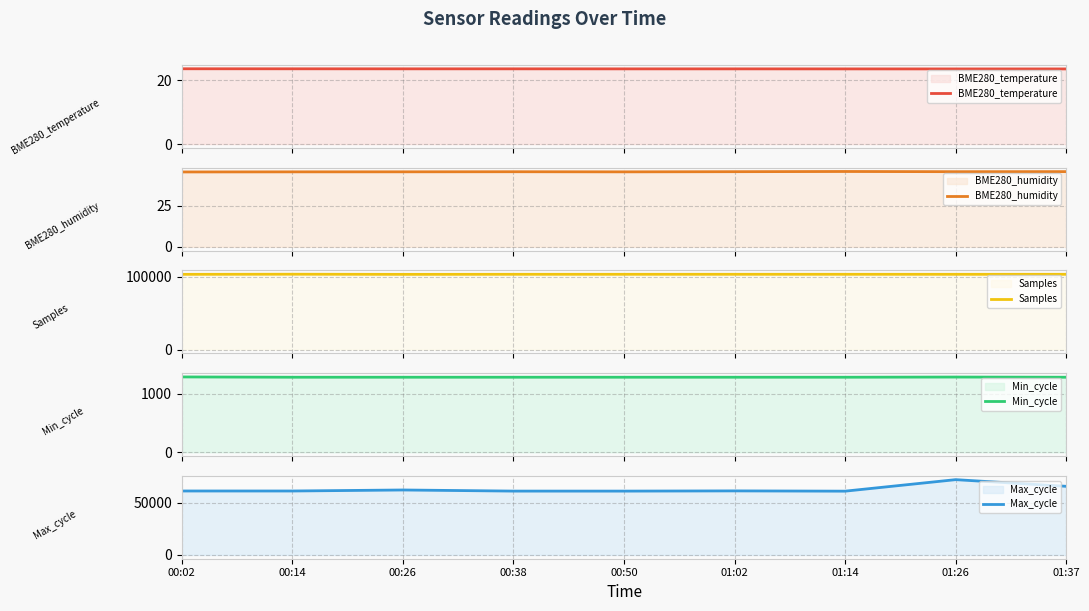

True or false: BME280_humidity and Samples intersect in this chart.

False